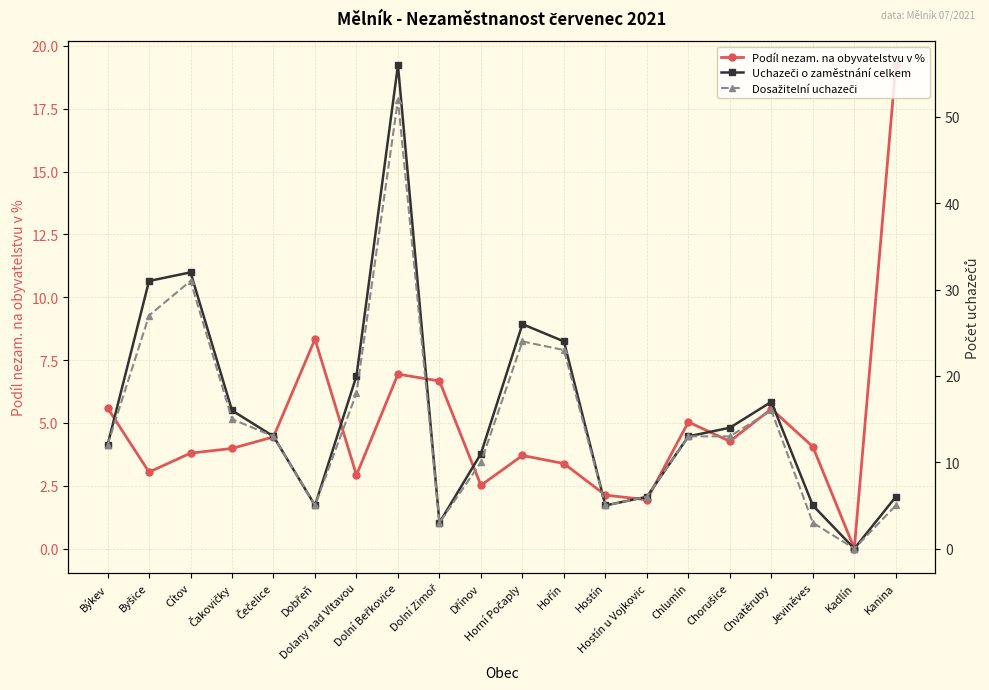

Reading right to left, list all the values displayed in this chart.

Podíl nezam. na obyvatelstvu v %: Kanina=19.2	Kadlín=0.0	Jeviněves=4.1	Chvatěruby=5.6	Chorušice=4.3	Chlumín=5.0	Hostín u Vojkovic=1.9	Hostín=2.1	Hořín=3.4	Horní Počaply=3.7	Dřínov=2.5	Dolní Zimoř=6.7	Dolní Beřkovice=6.9	Dolany nad Vltavou=2.9	Dobřeň=8.3	Čečelice=4.4	Čakovičky=4.0	Cítov=3.8	Byšice=3.0	Býkev=5.6
Uchazeči o zaměstnání celkem: Kanina=6.0	Kadlín=0.0	Jeviněves=5.0	Chvatěruby=17.0	Chorušice=14.0	Chlumín=13.0	Hostín u Vojkovic=6.0	Hostín=5.0	Hořín=24.0	Horní Počaply=26.0	Dřínov=11.0	Dolní Zimoř=3.0	Dolní Beřkovice=56.0	Dolany nad Vltavou=20.0	Dobřeň=5.0	Čečelice=13.0	Čakovičky=16.0	Cítov=32.0	Byšice=31.0	Býkev=12.0
Dosažitelní uchazeči: Kanina=5.0	Kadlín=0.0	Jeviněves=3.0	Chvatěruby=16.0	Chorušice=13.0	Chlumín=13.0	Hostín u Vojkovic=6.0	Hostín=5.0	Hořín=23.0	Horní Počaply=24.0	Dřínov=10.0	Dolní Zimoř=3.0	Dolní Beřkovice=52.0	Dolany nad Vltavou=18.0	Dobřeň=5.0	Čečelice=13.0	Čakovičky=15.0	Cítov=31.0	Byšice=27.0	Býkev=12.0